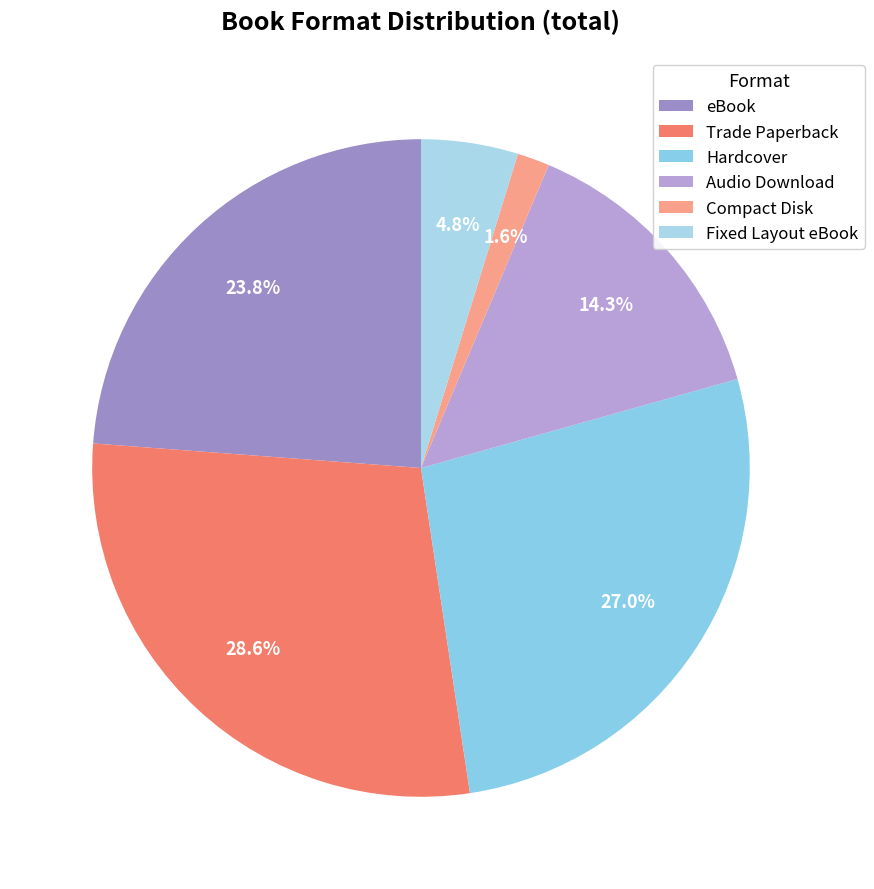

How many slices are in this pie chart?

6